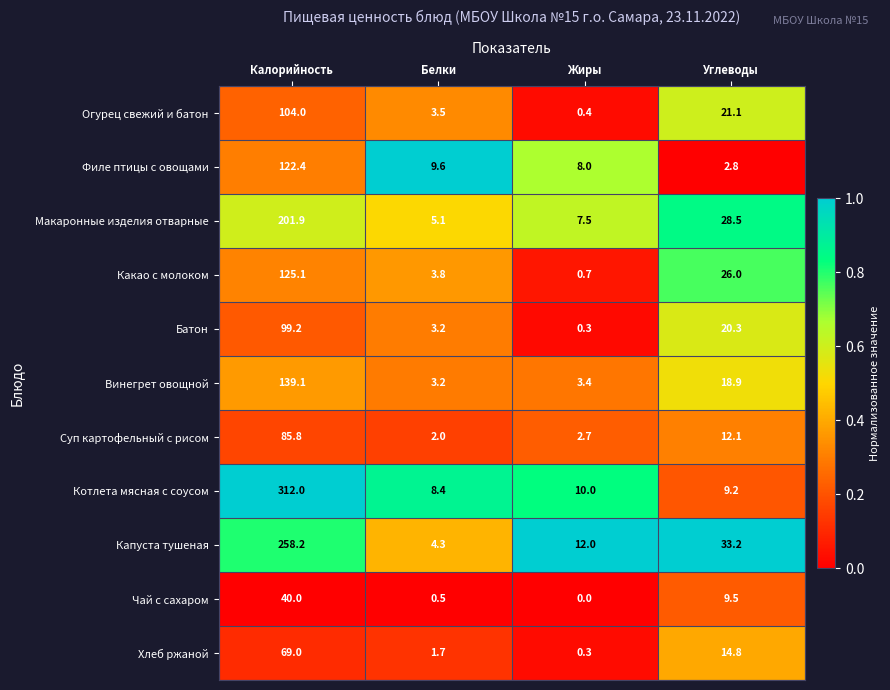

Is it true that Винегрет овощной equals 18.9 at Углеводы?

True